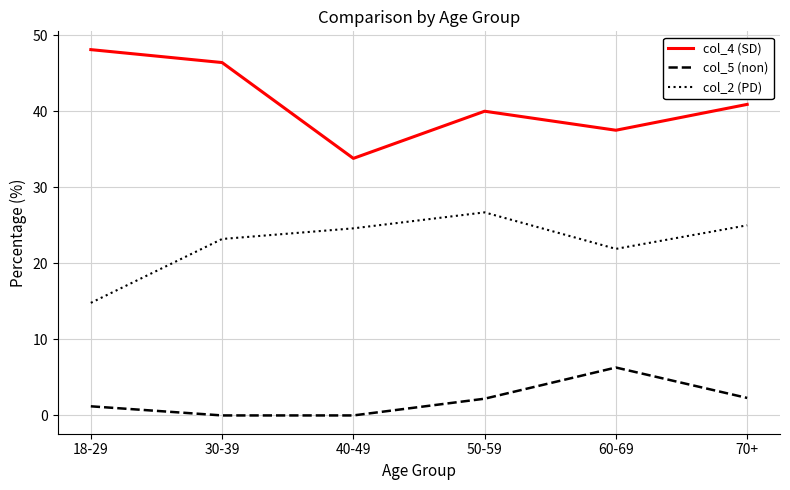

Is the value of col_4 (SD) at 70+ greater than the value of col_2 (PD) at 40-49?

Yes